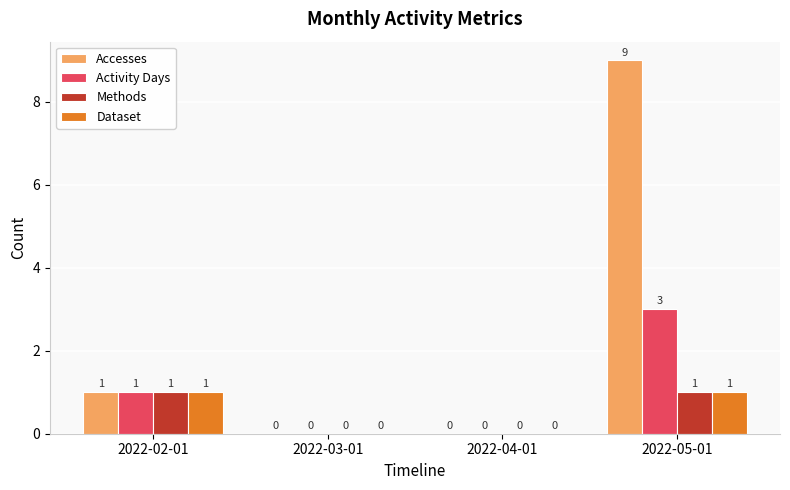

Does the chart contain stacked bars?

No